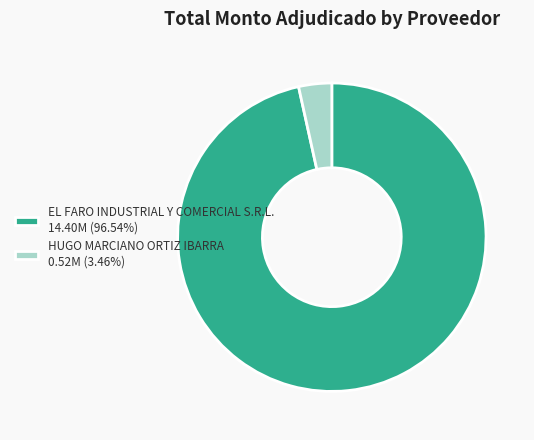

What is the majority slice?

EL FARO INDUSTRIAL Y COMERCIAL S.R.L.